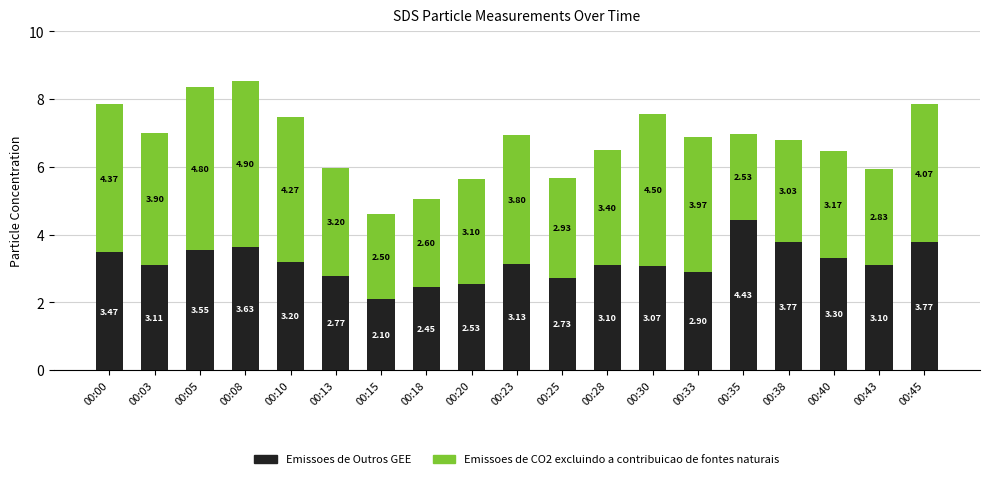

What is the total value across all series at 00:45?

7.8